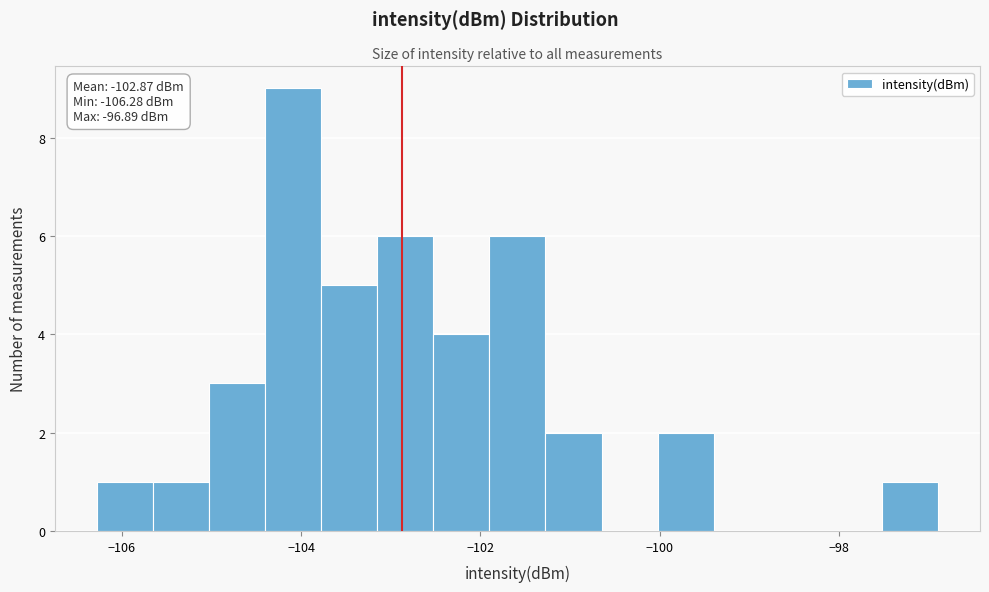

Around what value on the x-axis is the tallest bar? Give the approximate position of its centre, as read against the axis.

-104.0